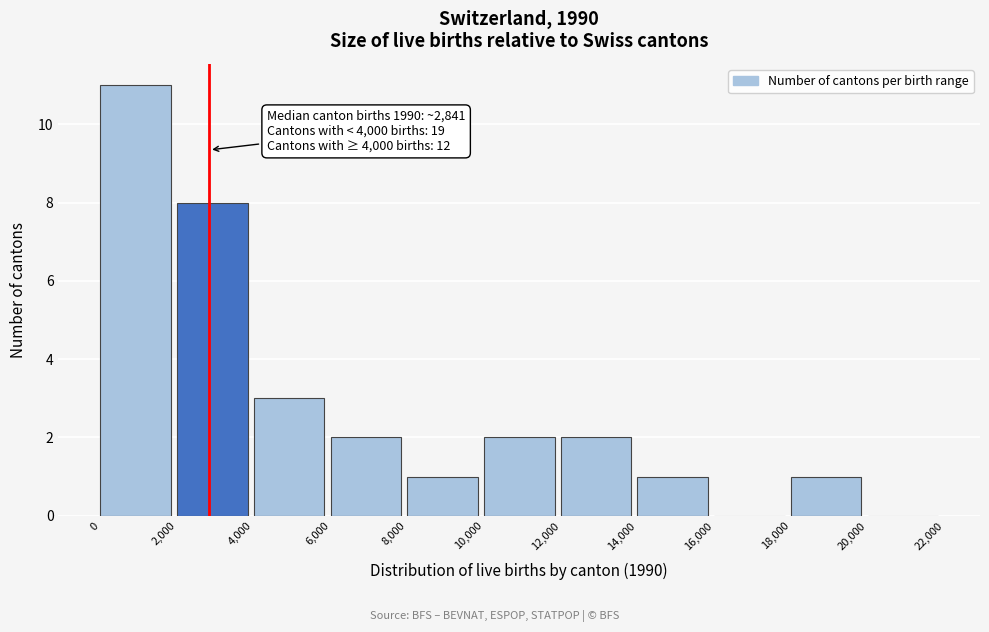

Over which range of the x-axis is the bar tallest?

0 to 2,000